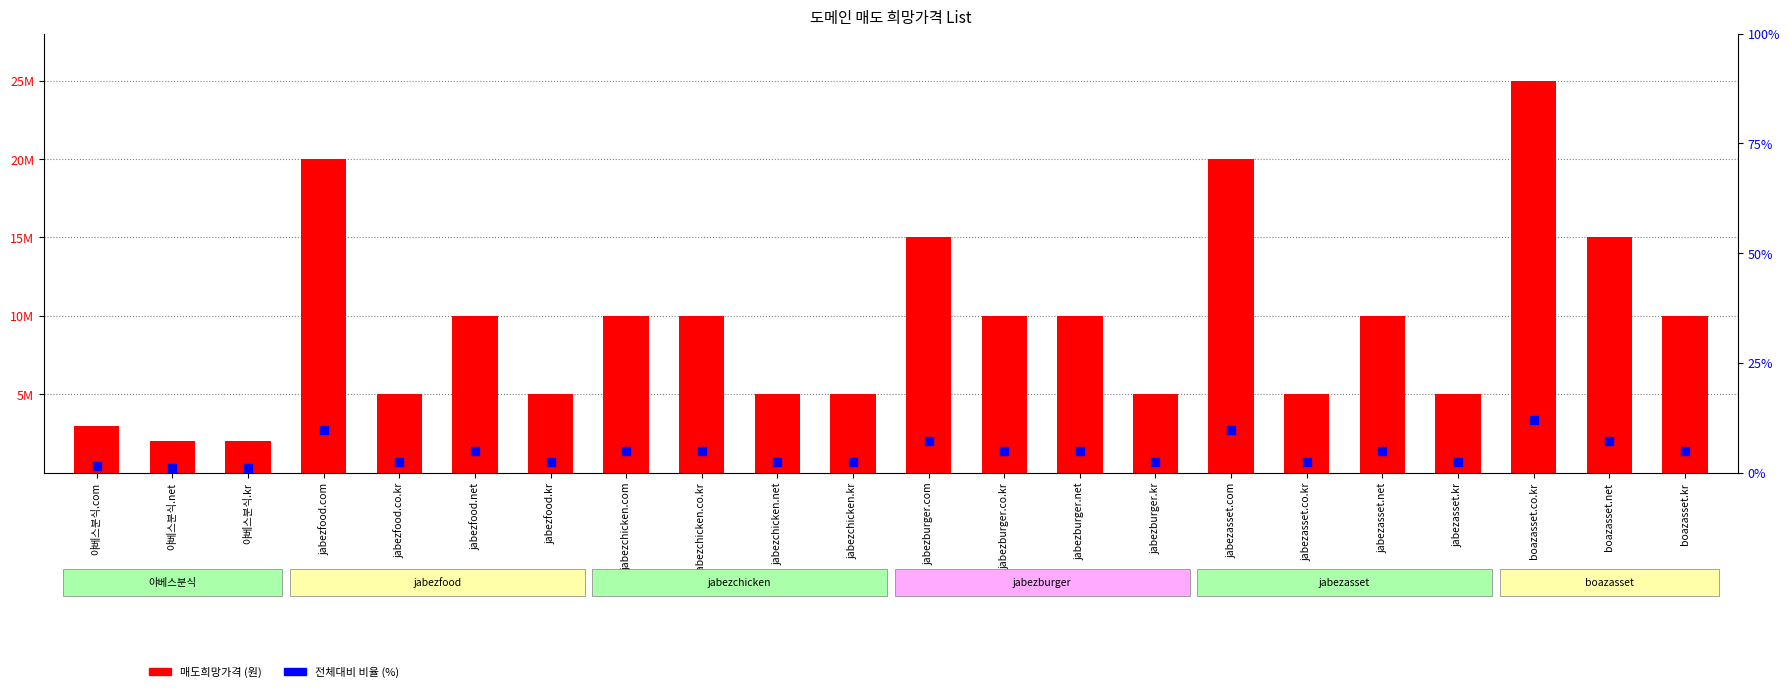

Which series has the largest total across all categories?

매도희망가격